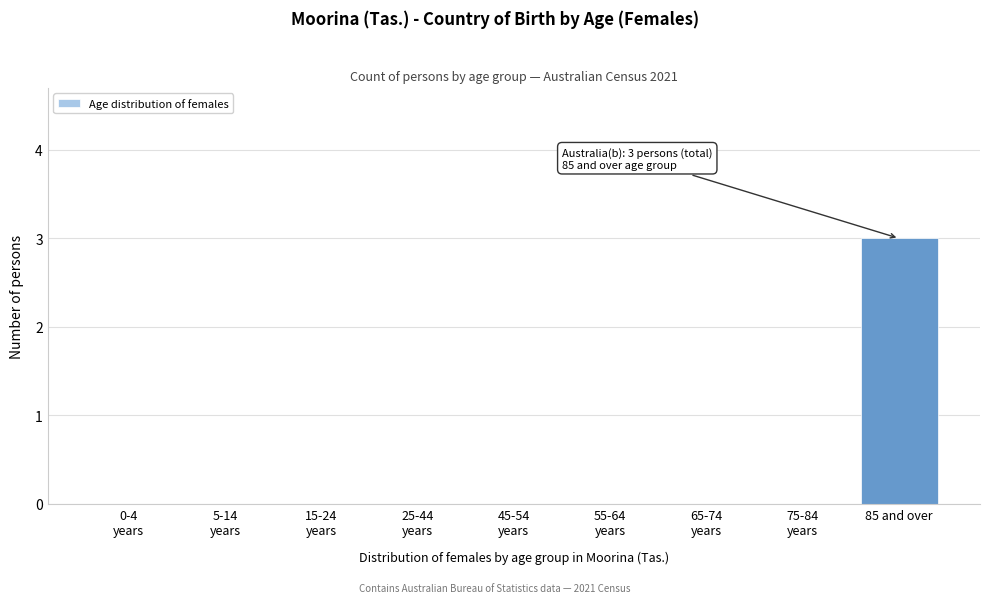

Read the value at 85 and over.

3